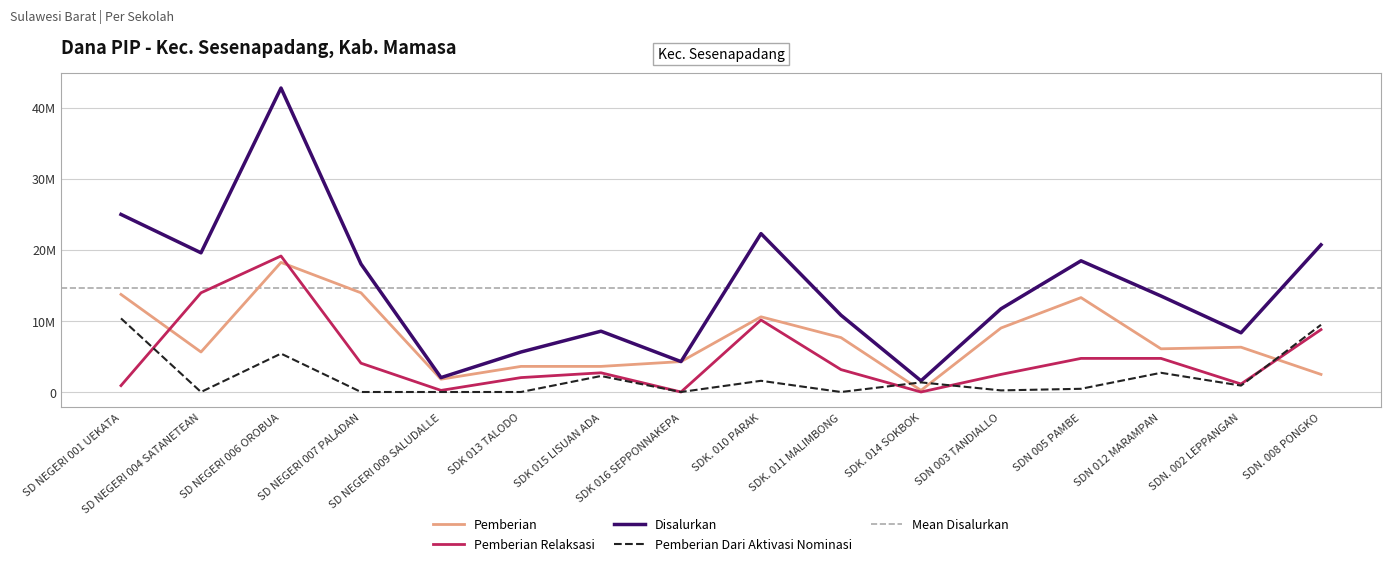

What is the difference between the Pemberian Relaksasi values at SD NEGERI 006 OROBUA and SDK. 014 SOKBOK?

19125000